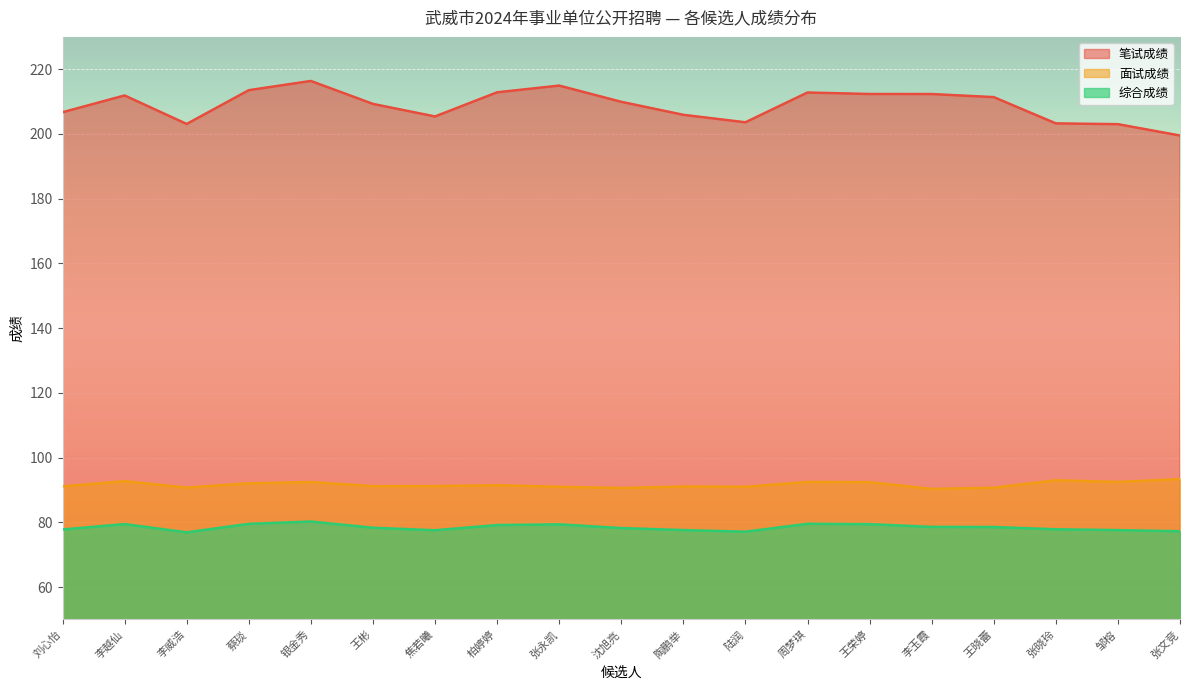

True or false: 综合成绩 has a value of 77.6 at 邹榕.

True